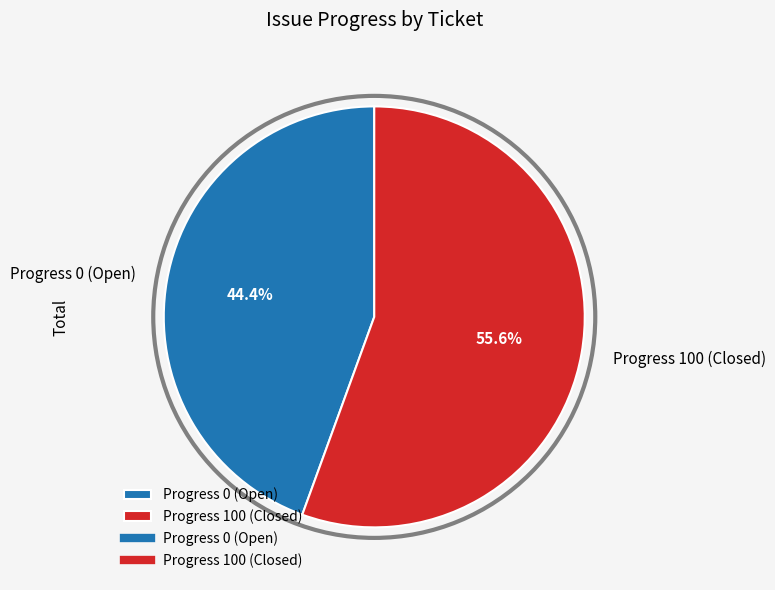

What portion of the pie excludes Progress 100 (Closed)?

44.4%